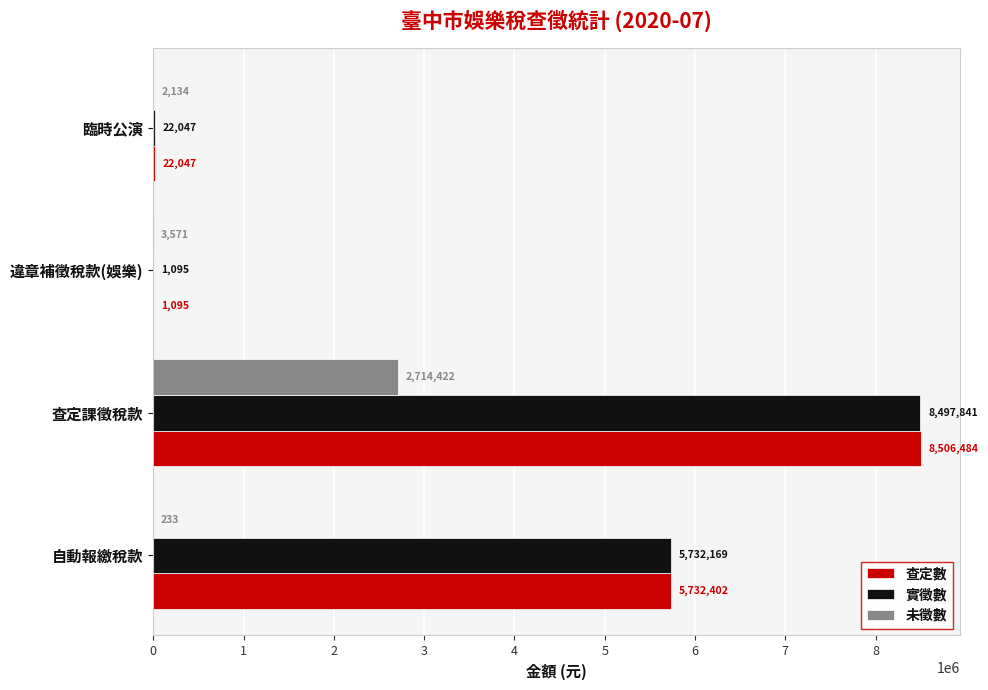

What are all the series names shown in the legend?

查定數, 實徵數, 未徵數